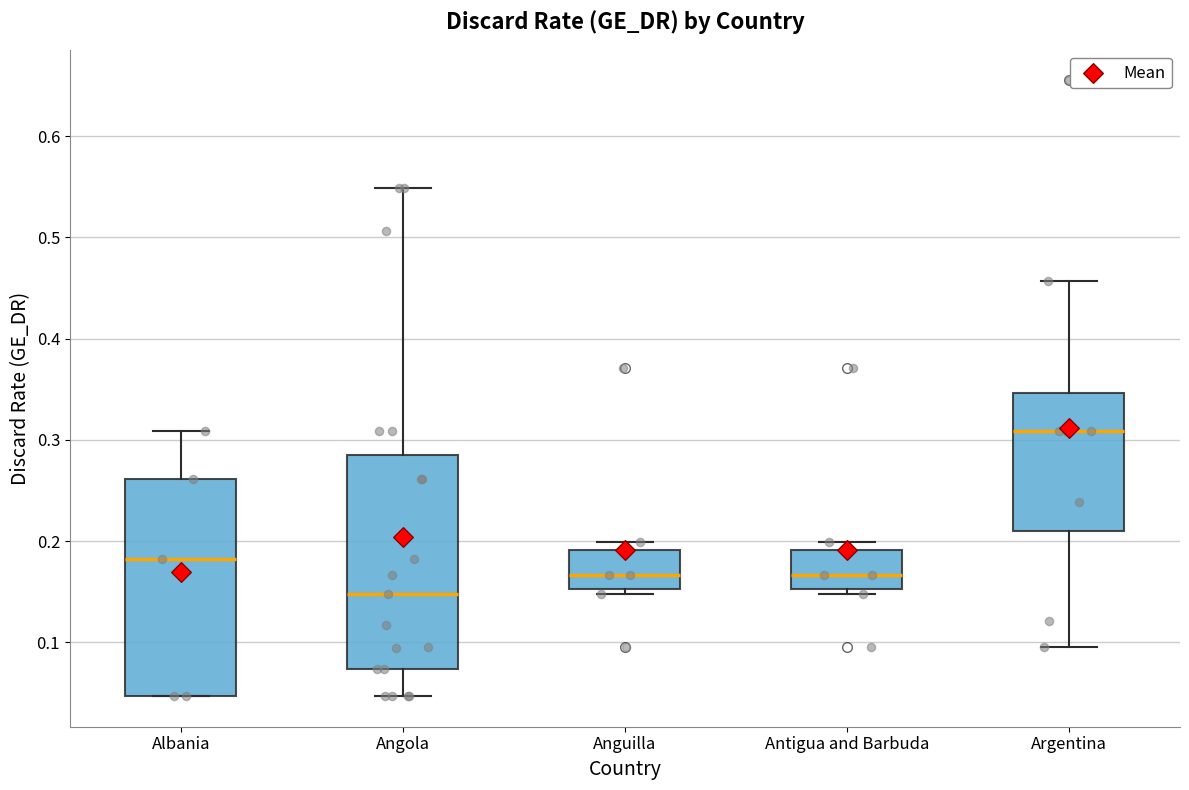

Where does the median line of the box for Angola sit on the y-axis? The values are not printed on the chart, so give them approximately, as read against the axis.

0.15